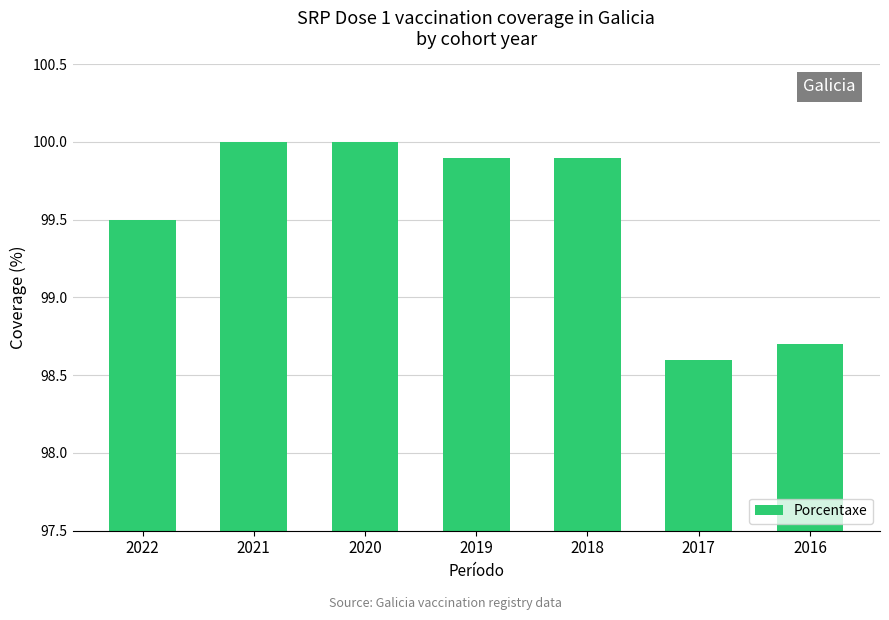

How many values are below 99?

2